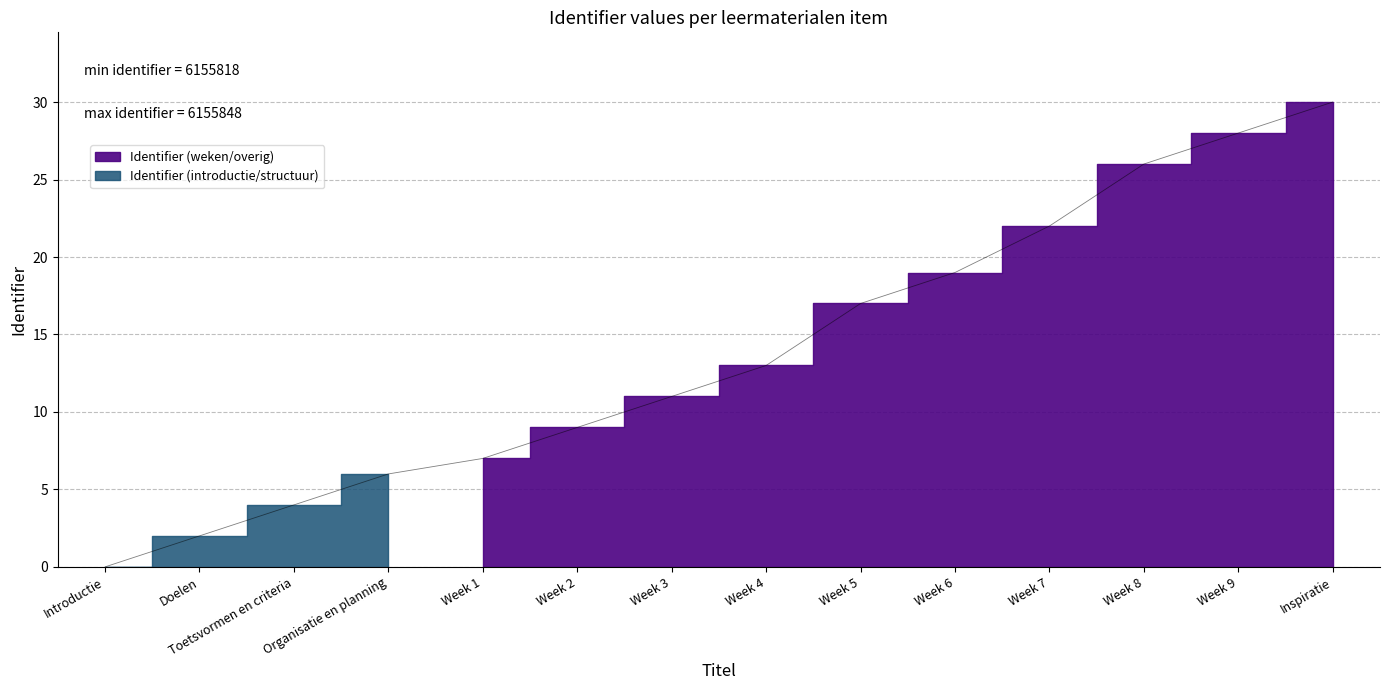

Between Week 1 and Week 2, which is larger?

Week 2